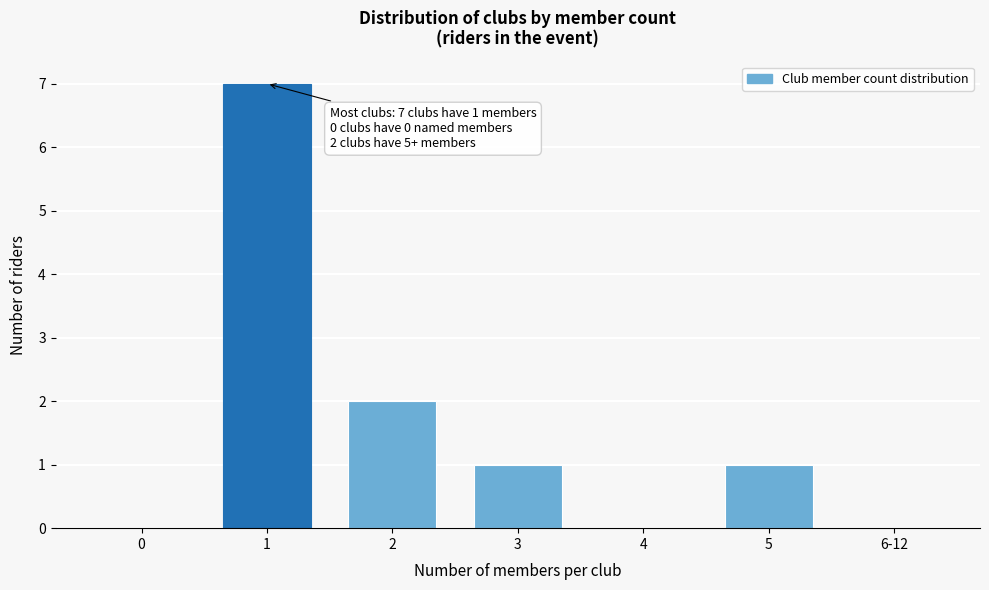

Reading right to left, what are all the values shown in this chart?

6-12=0	5=1	4=0	3=1	2=2	1=7	0=0